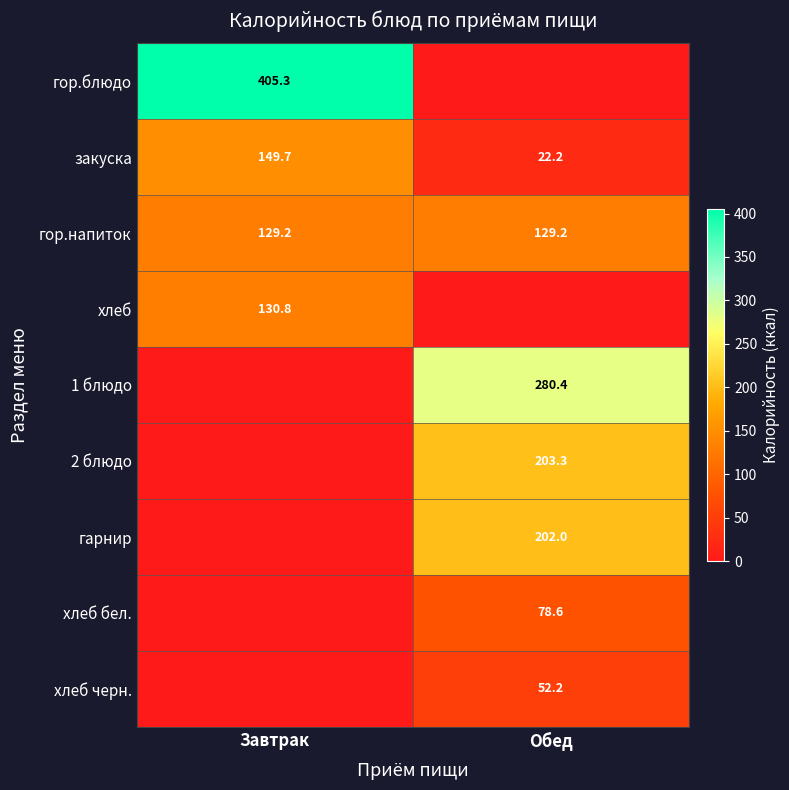

The value of хлеб черн. at Обед is 89.9. True or false?

False